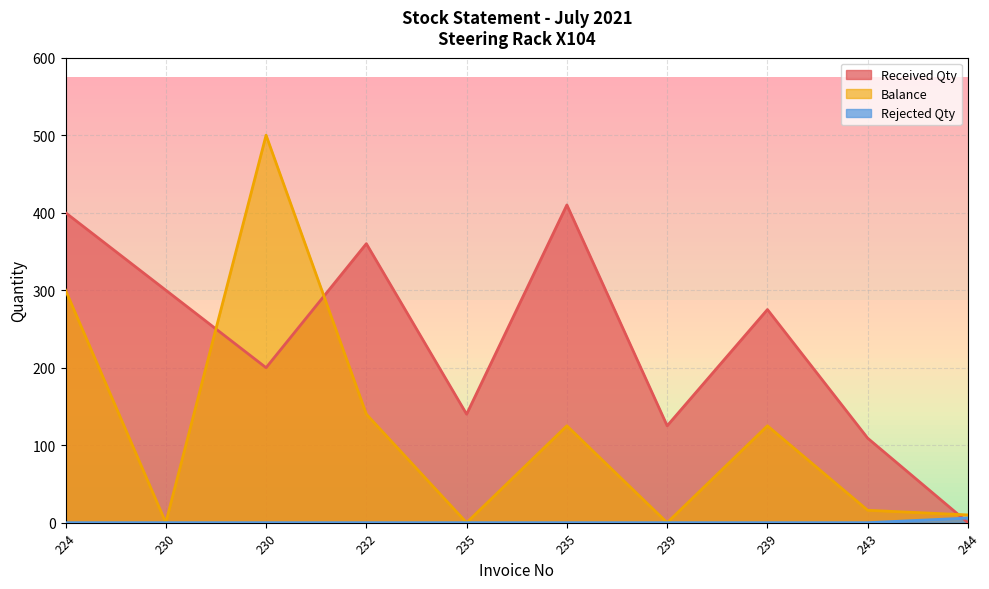

Which series has the largest range (max minus min)?

Balance